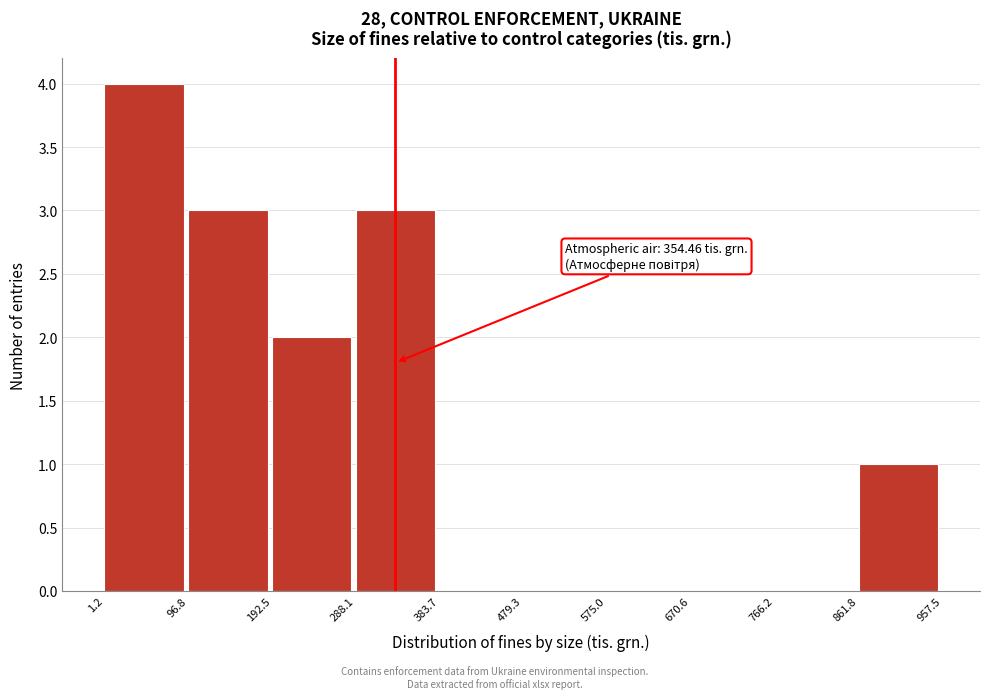

Over which range of the x-axis is the bar tallest?

1.2 to 96.8